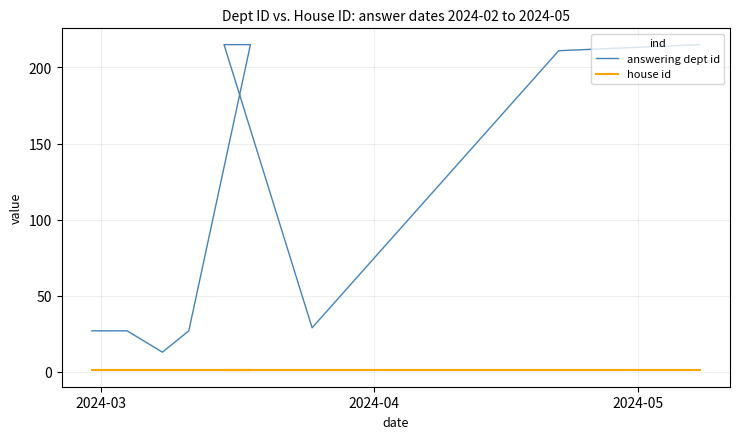

At 2024-03, list the series in order from smallest to largest.

house id, answering dept id